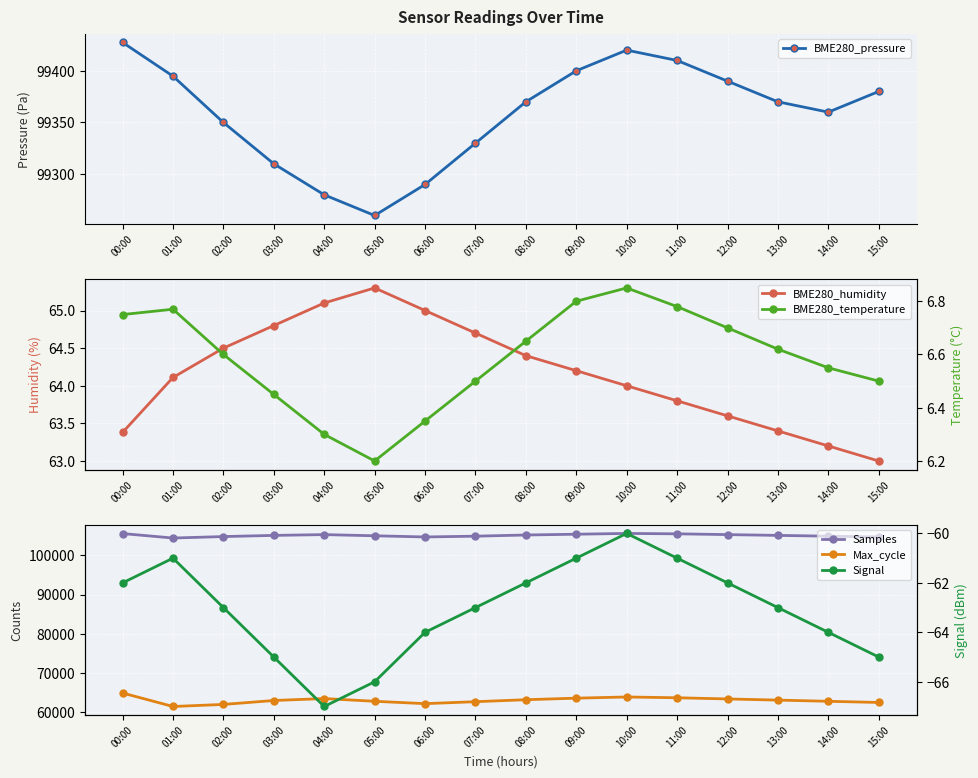

Which series has the widest spread of values?

Max_cycle